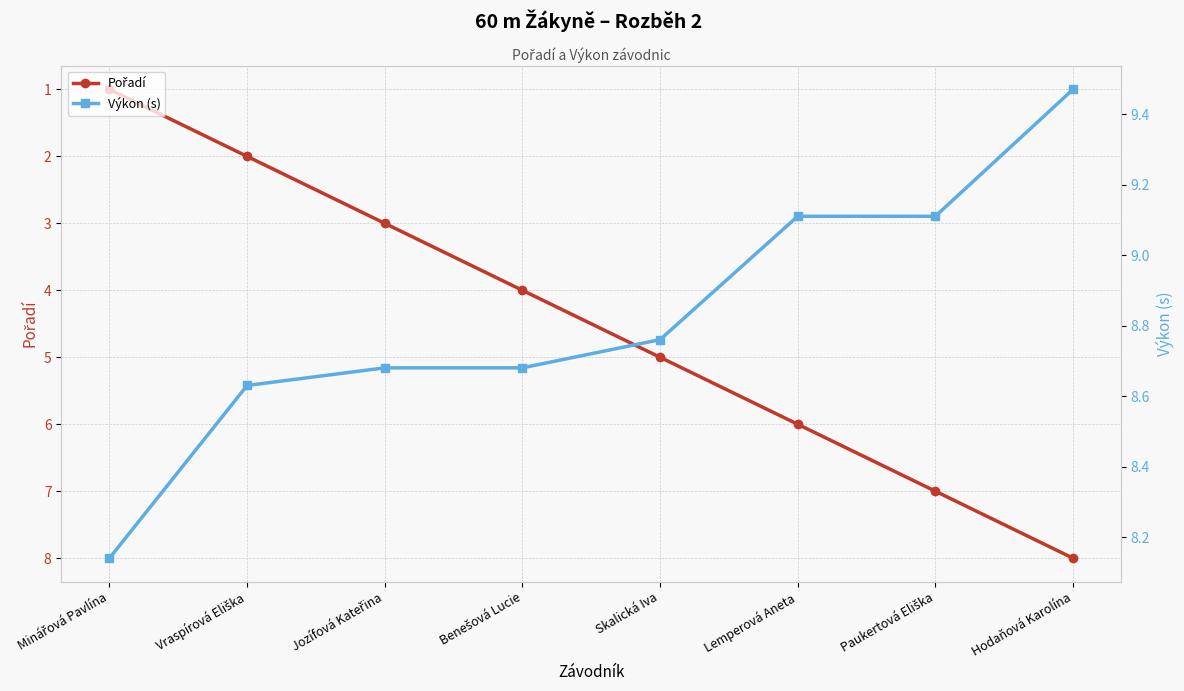

Is the value of Výkon (s) at Hodaňová Karolína greater than the value of Pořadí at Skalická Iva?

Yes